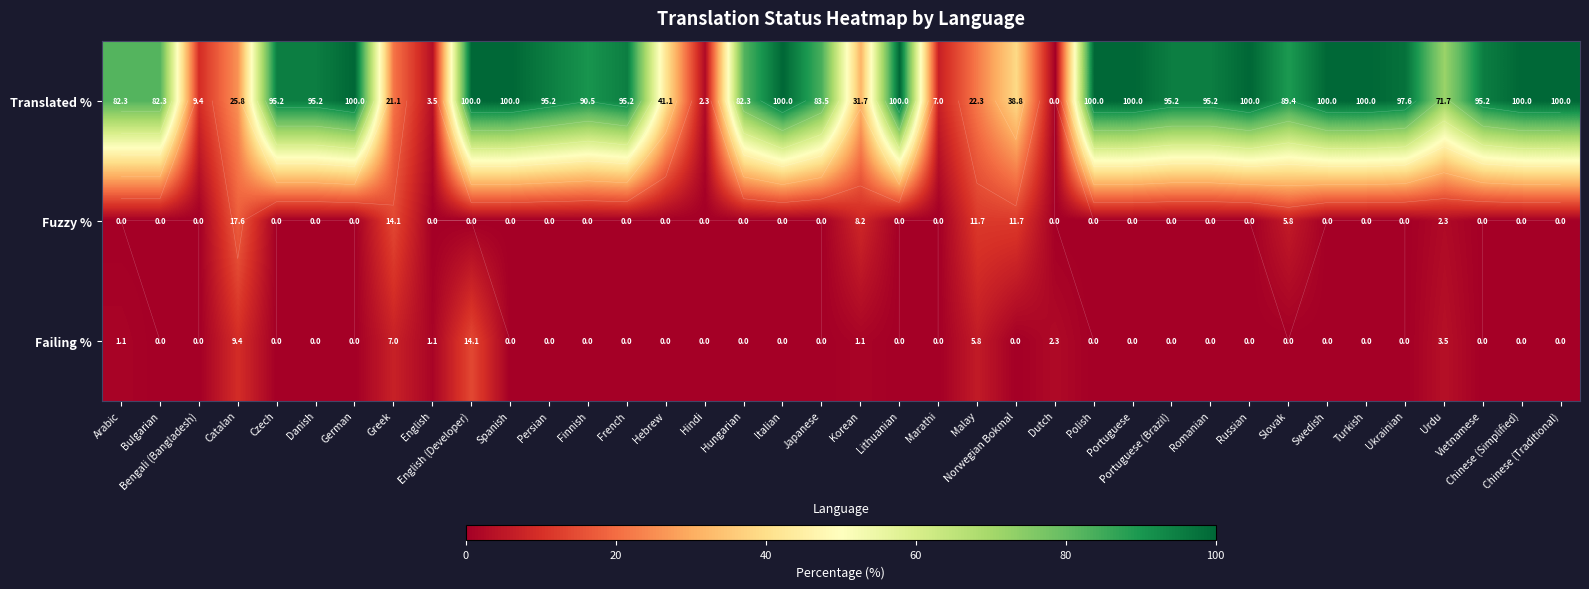

At which label is Translated % closest to 50?

Hebrew